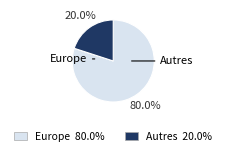

Is there any slice that represents more than half of the pie?

Yes